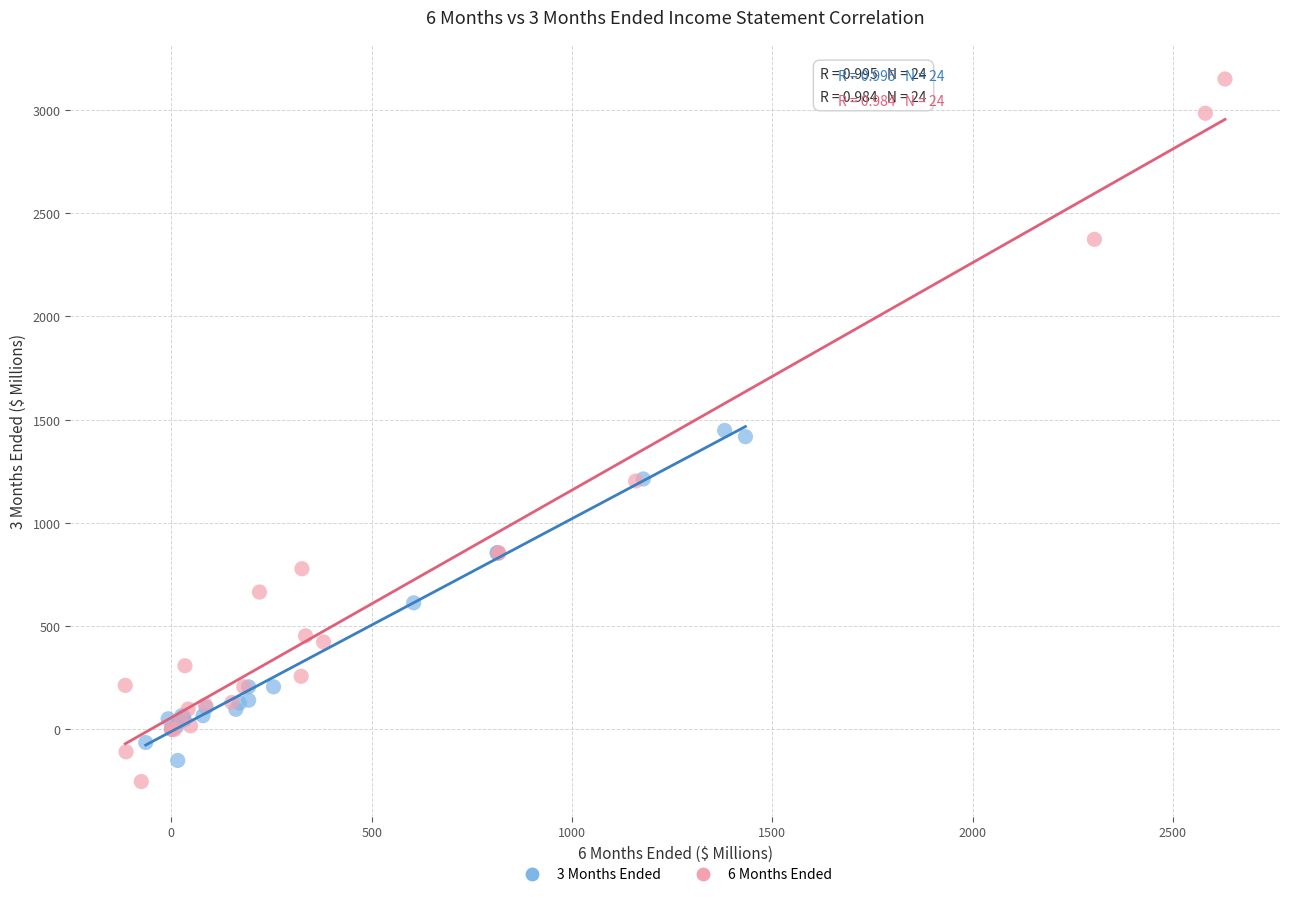

Which series has the largest Y range (max minus min)?

6 Months Ended